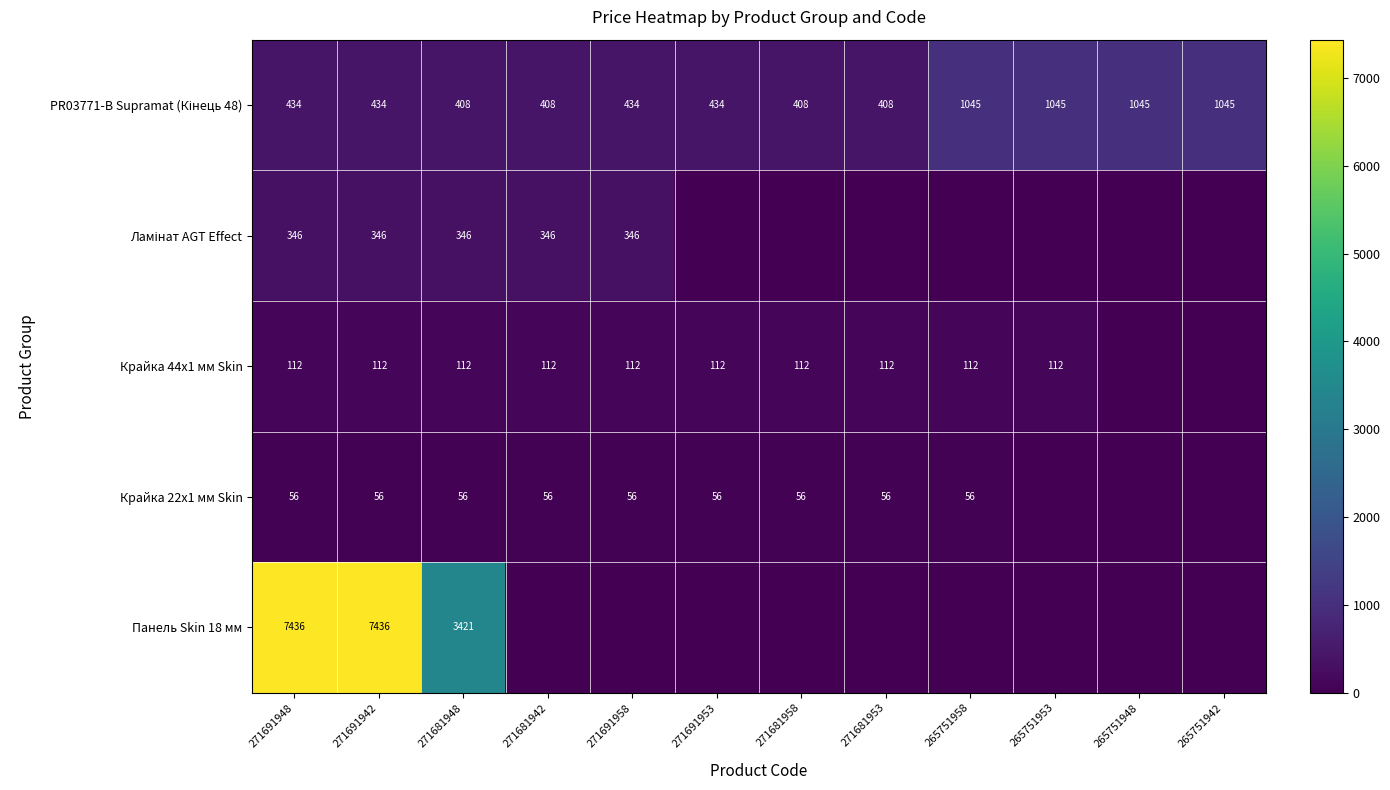

What is the difference between the highest and lowest values at 271691942?

7380